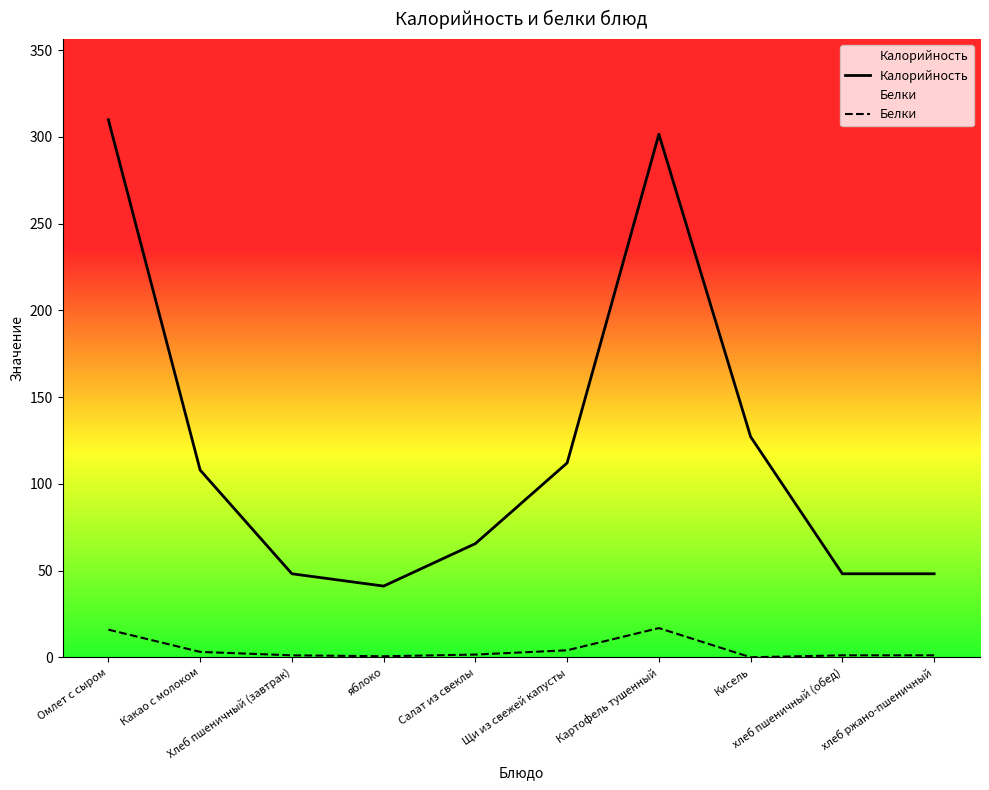

Rank the categories by Калорийность value from lowest to highest.

яблоко, Хлеб пшеничный (завтрак), хлеб пшеничный (обед), хлеб ржано-пшеничный, Салат из свеклы, Какао с молоком, Щи из свежей капусты, Кисель, Картофель тушенный, Омлет с сыром